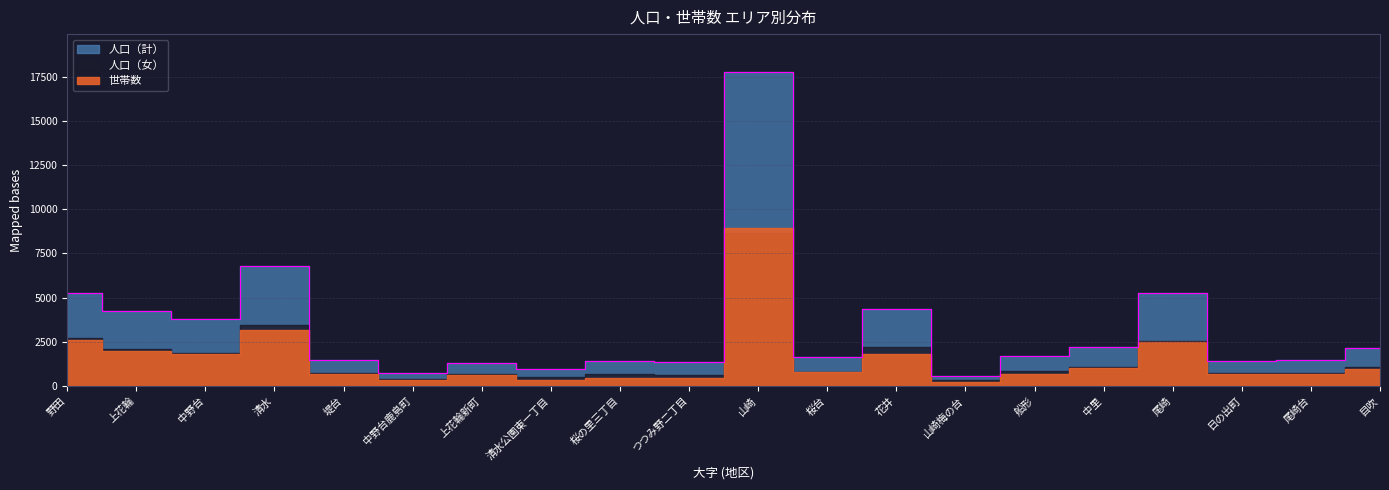

Which series has the largest total across all categories?

人口（計）